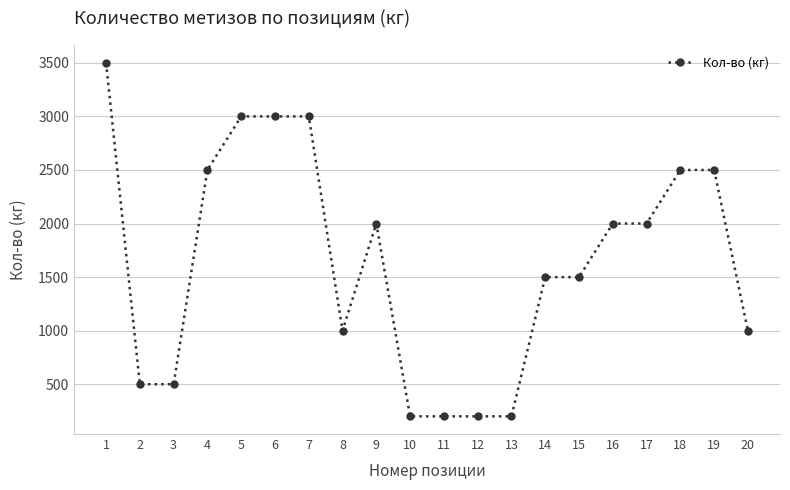

Does the chart display data point markers on the line(s)?

Yes